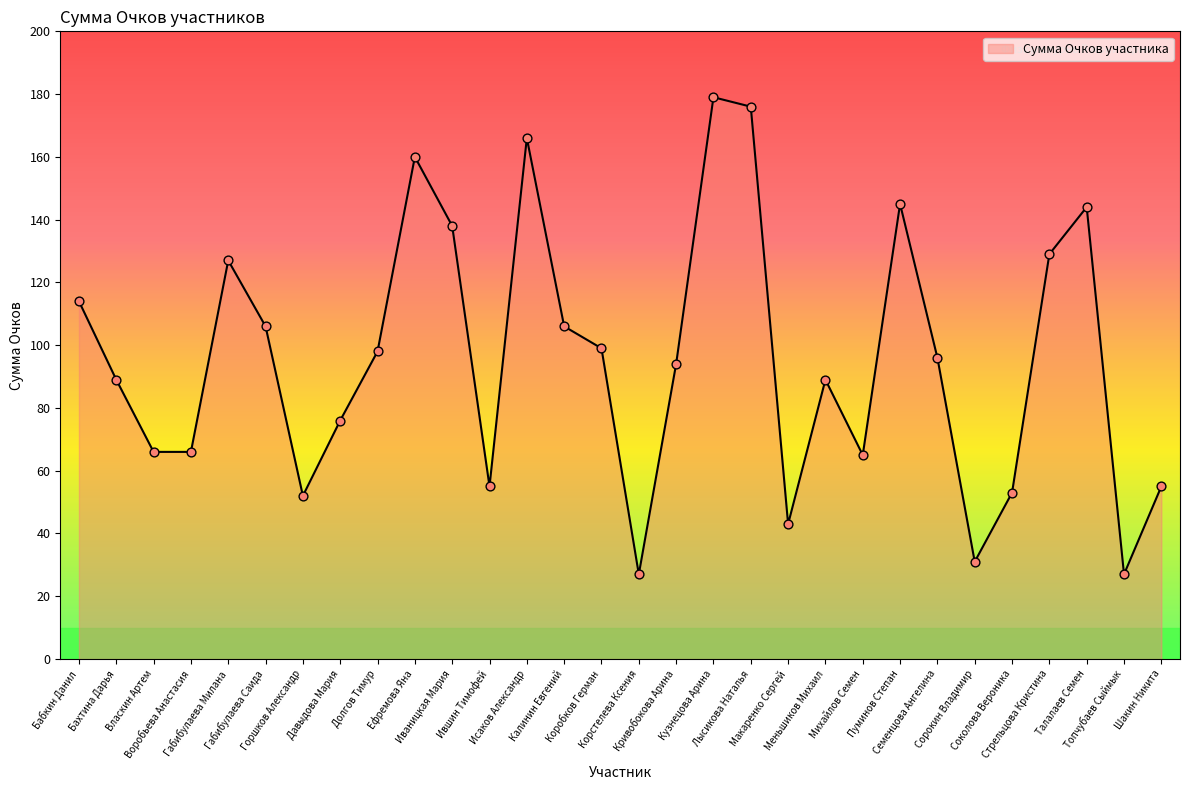

What is the change in value from Горшков Александр to Стрельцова Кристина?

+77